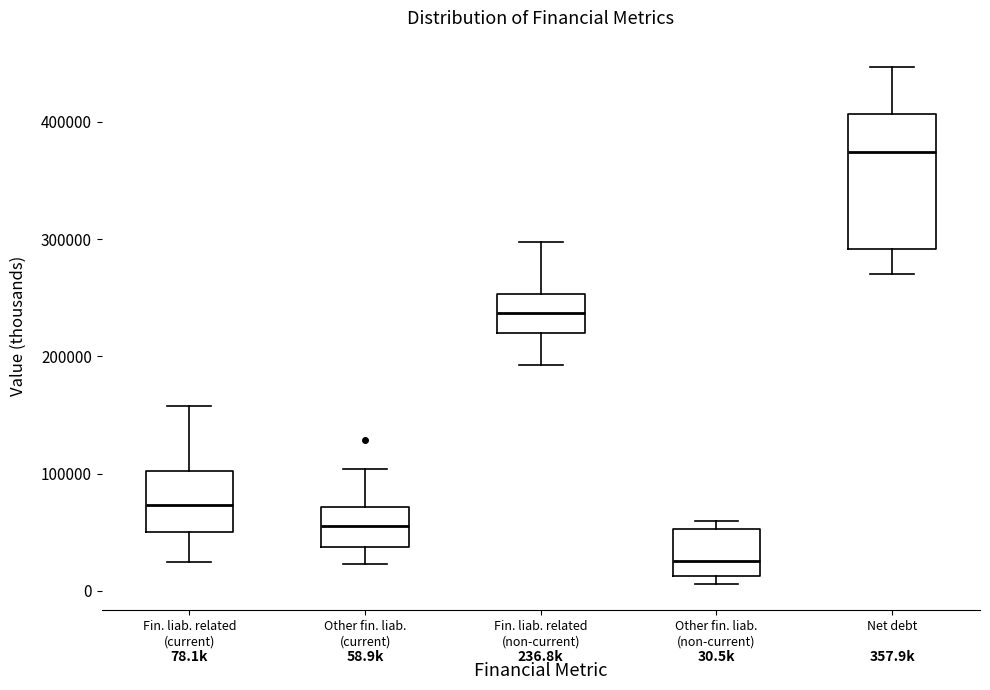

Which box has the highest median line?

Net debt